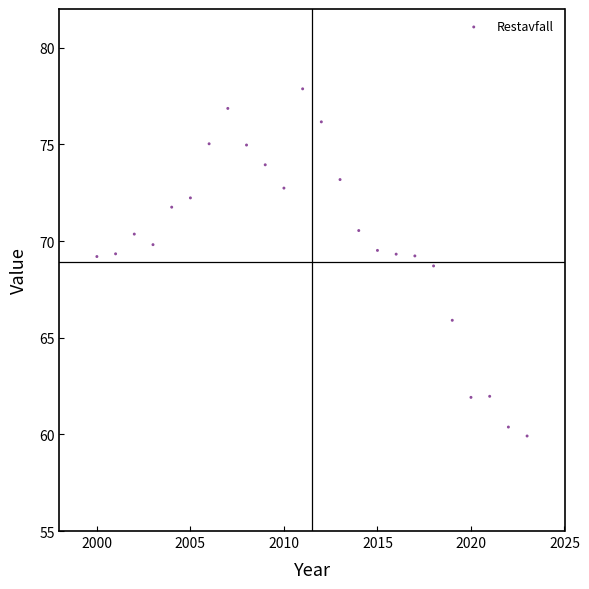

What is the range of Y values (max minus min)?

18.0